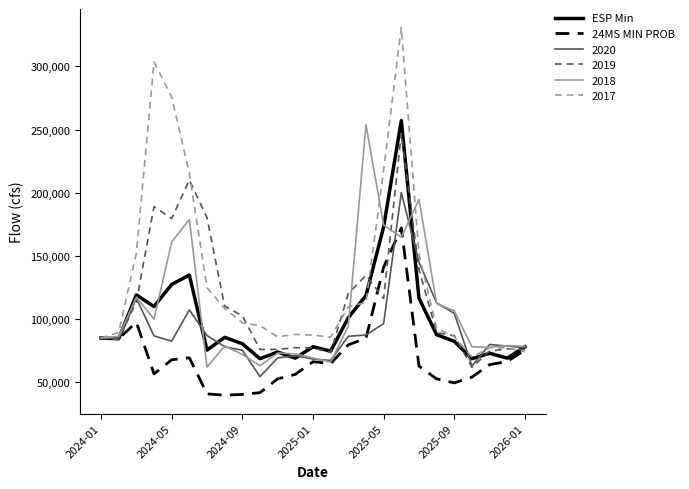

Which series has the largest total across all categories?

2017